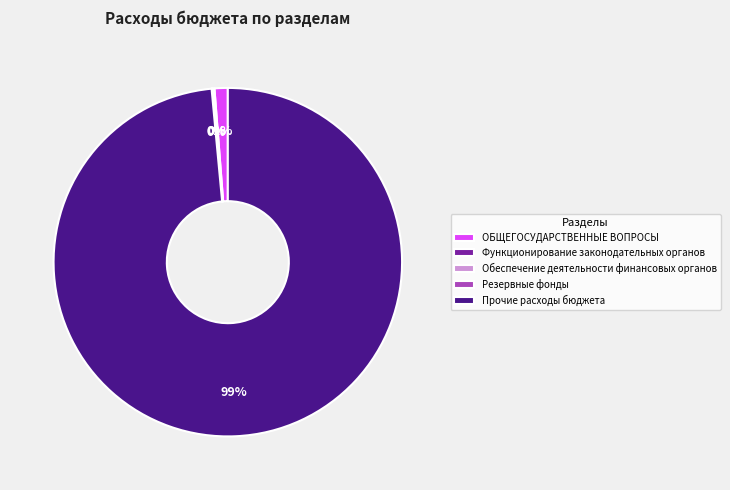

What is the largest slice in the pie chart?

Прочие расходы бюджета